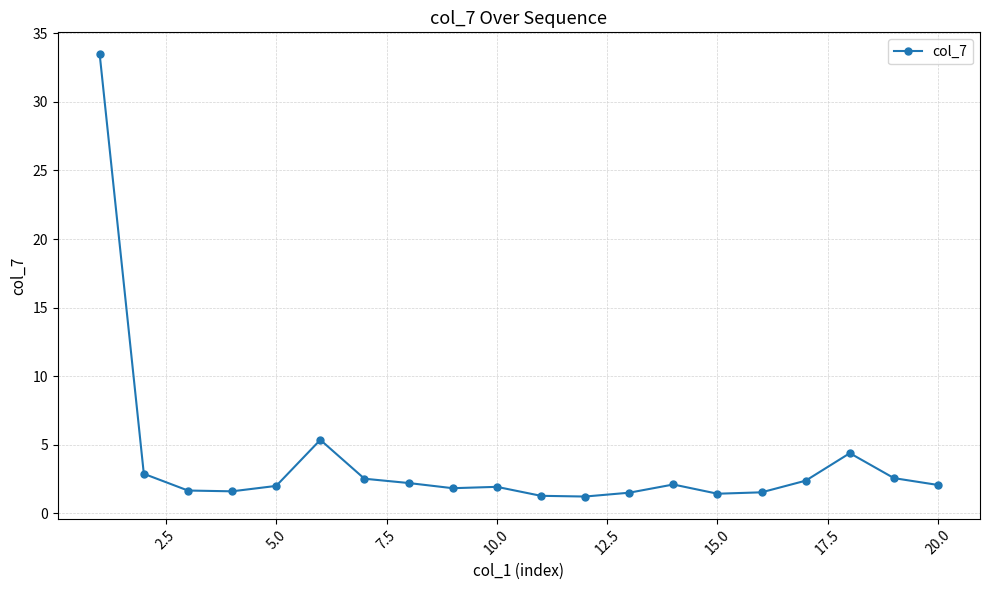

What is the difference between the maximum and minimum values?

32.2